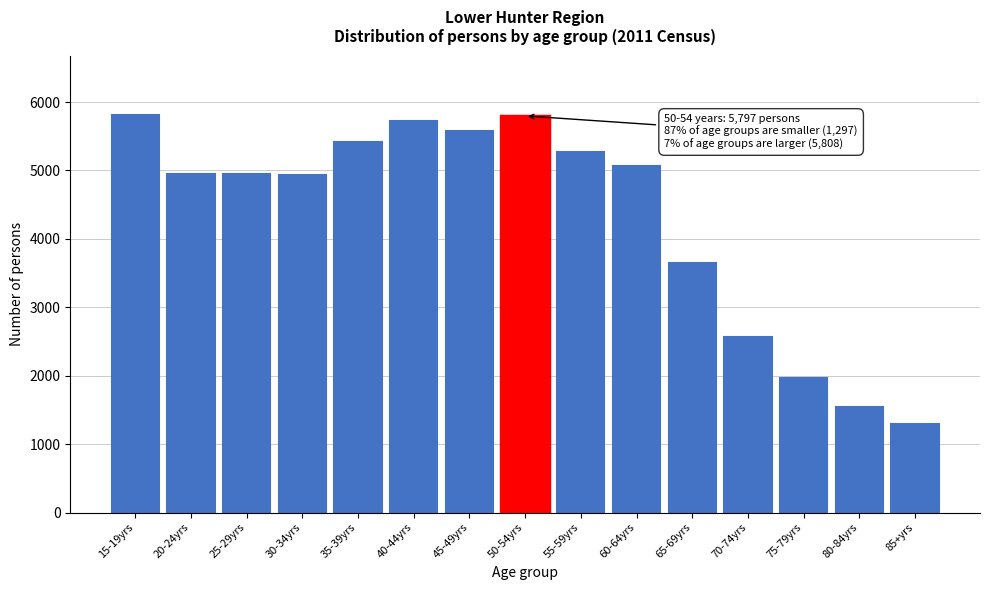

At which label is the value closest to 3552?

65-69yrs